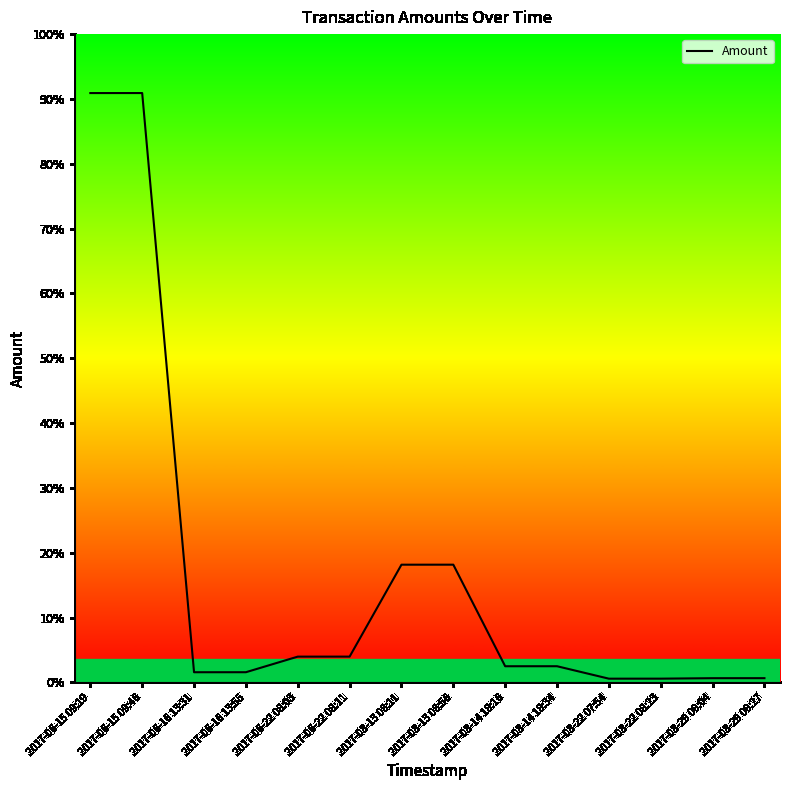

Does the chart have visible grid lines?

No